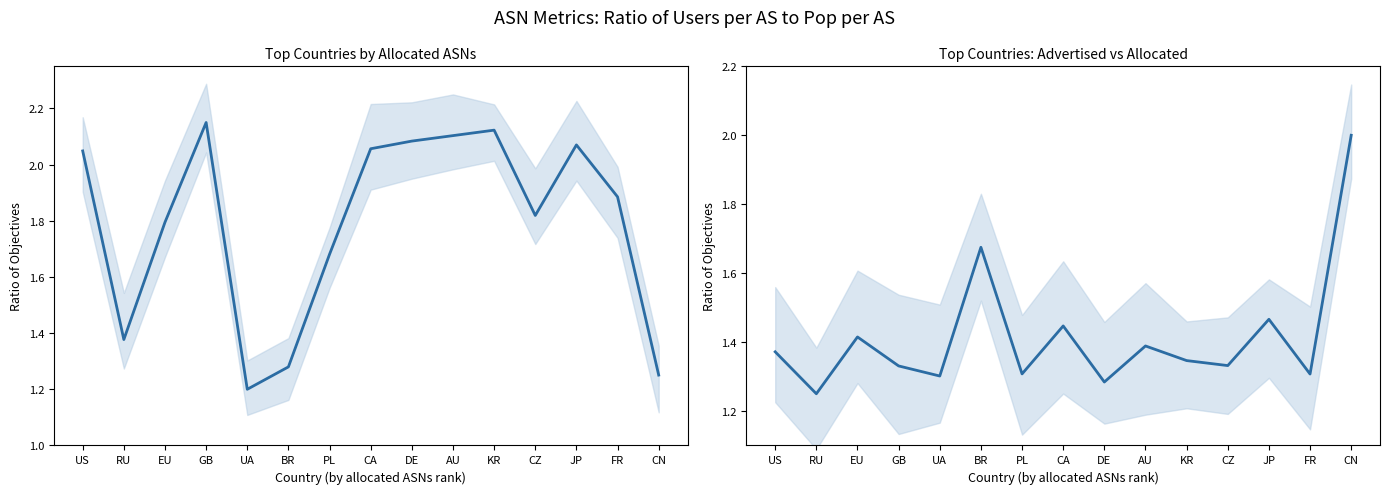

What is the label of the 14th point from the left?

FR